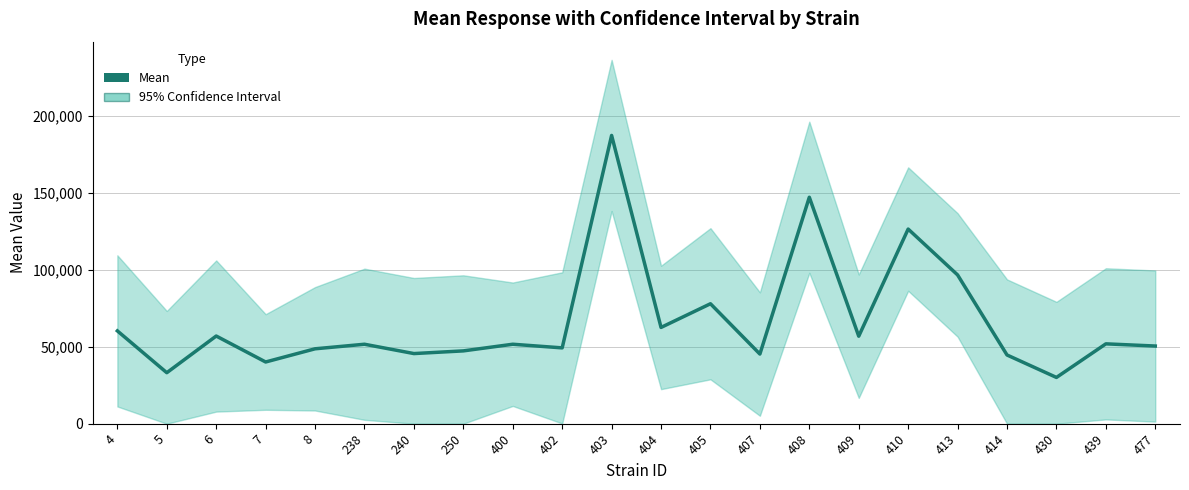

Rank the categories by value from lowest to highest.

430, 5, 7, 414, 407, 240, 250, 8, 402, 477, 238, 400, 439, 409, 6, 4, 404, 405, 413, 410, 408, 403